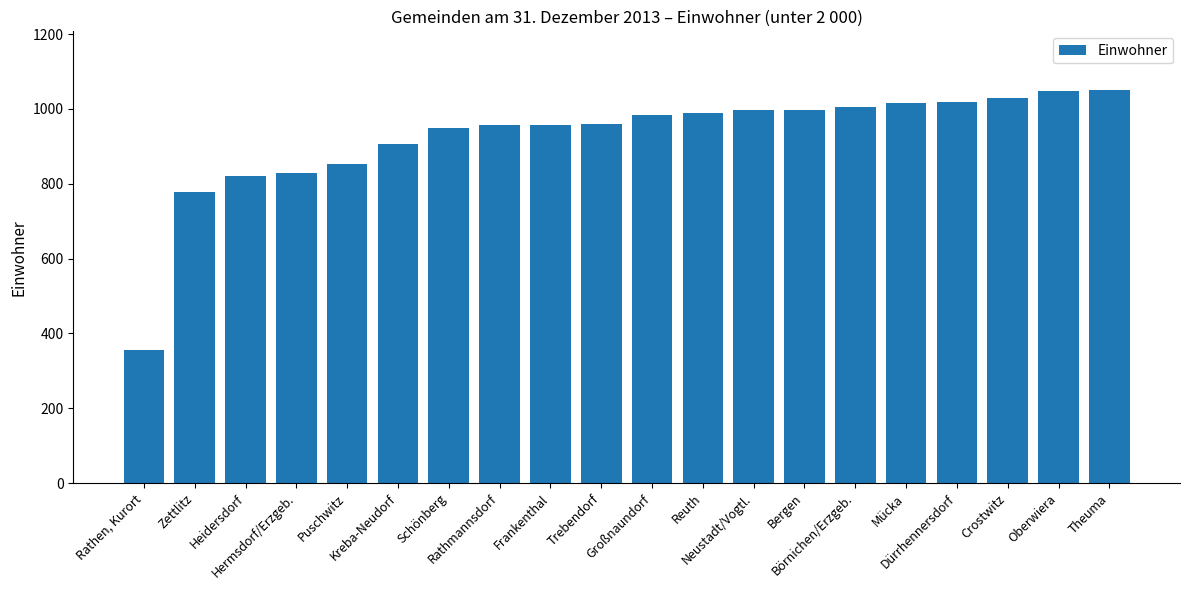

What is the smallest value displayed?

355